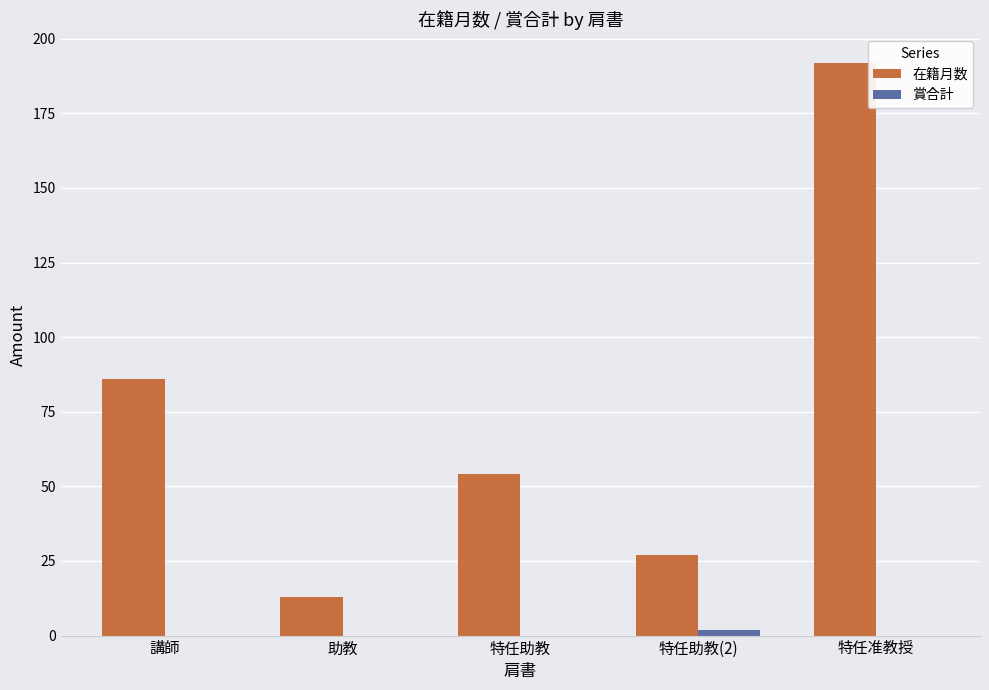

The 在籍月数 series shows 17 at 特任助教(2). True or false?

False